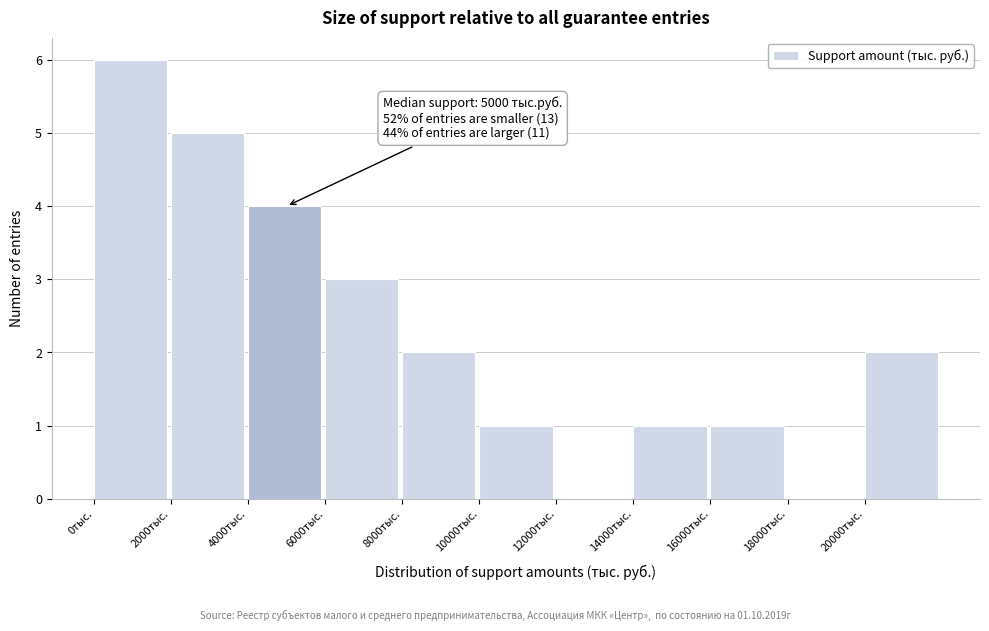

Which range on the x-axis has the tallest bar?

0 to 2000